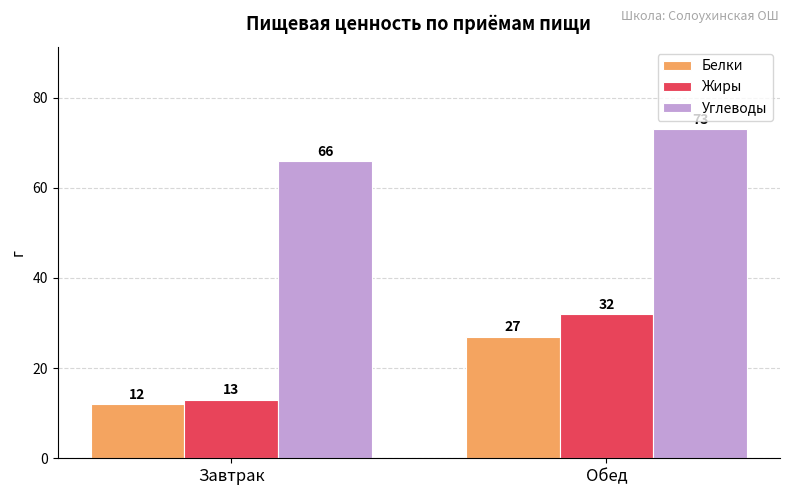

The value of Жиры at Обед is 15. True or false?

False